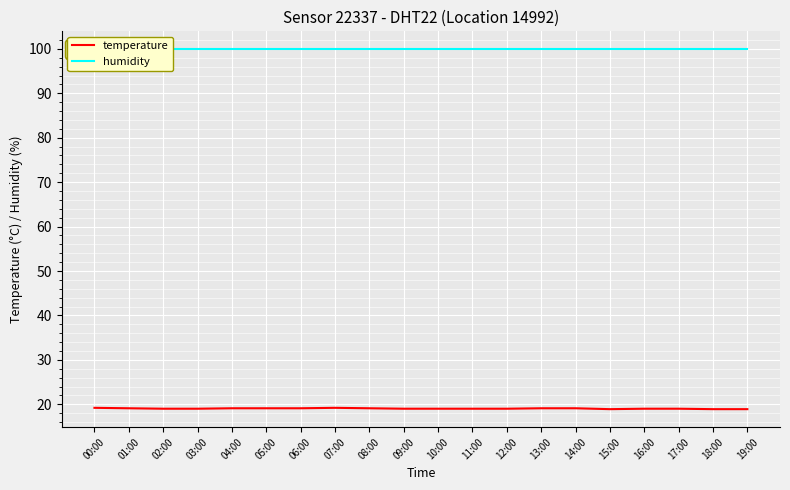

How many lines are shown in the chart?

2